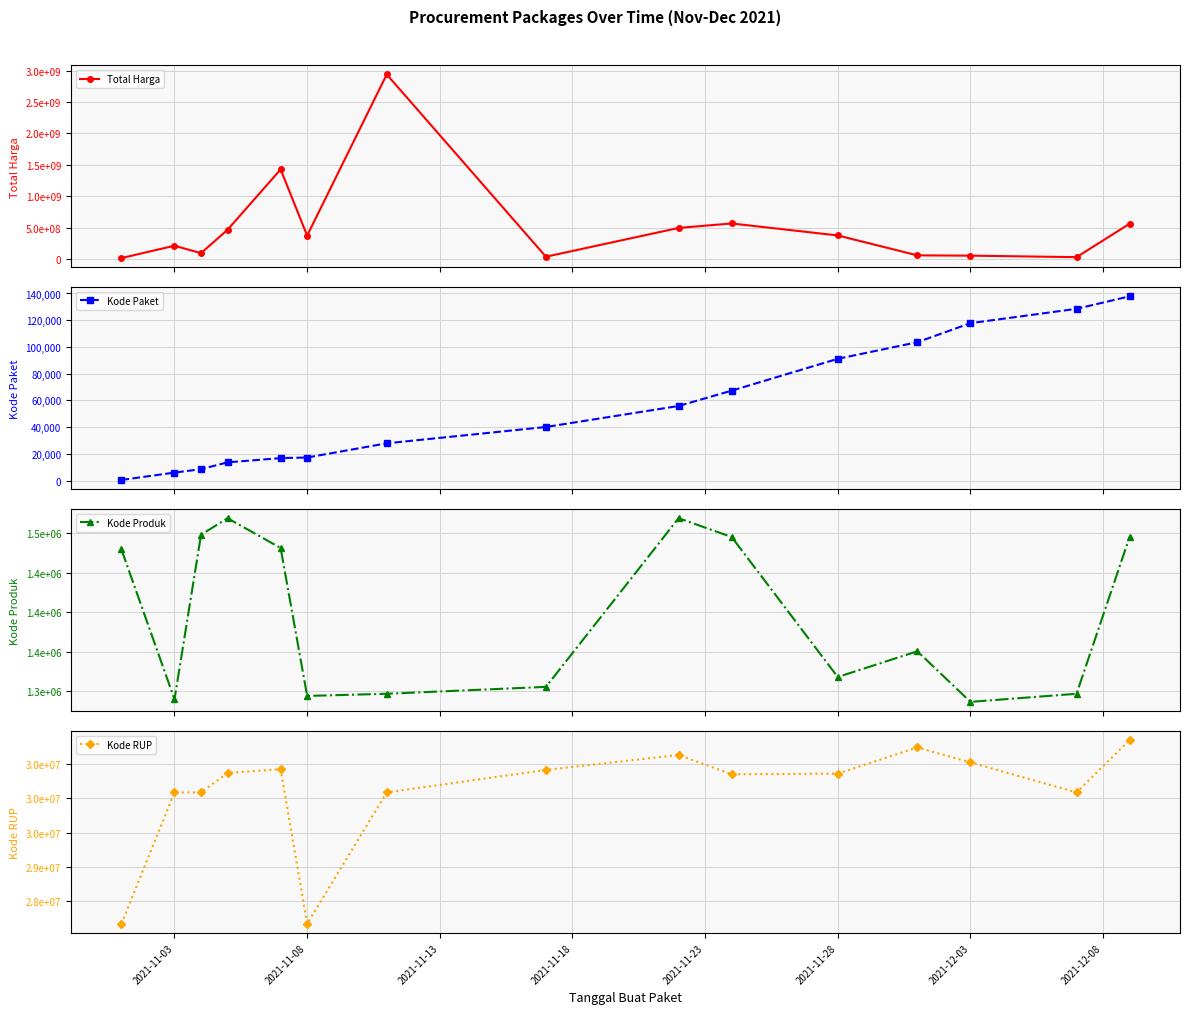

What is the maximum value shown in the chart?

2938963240